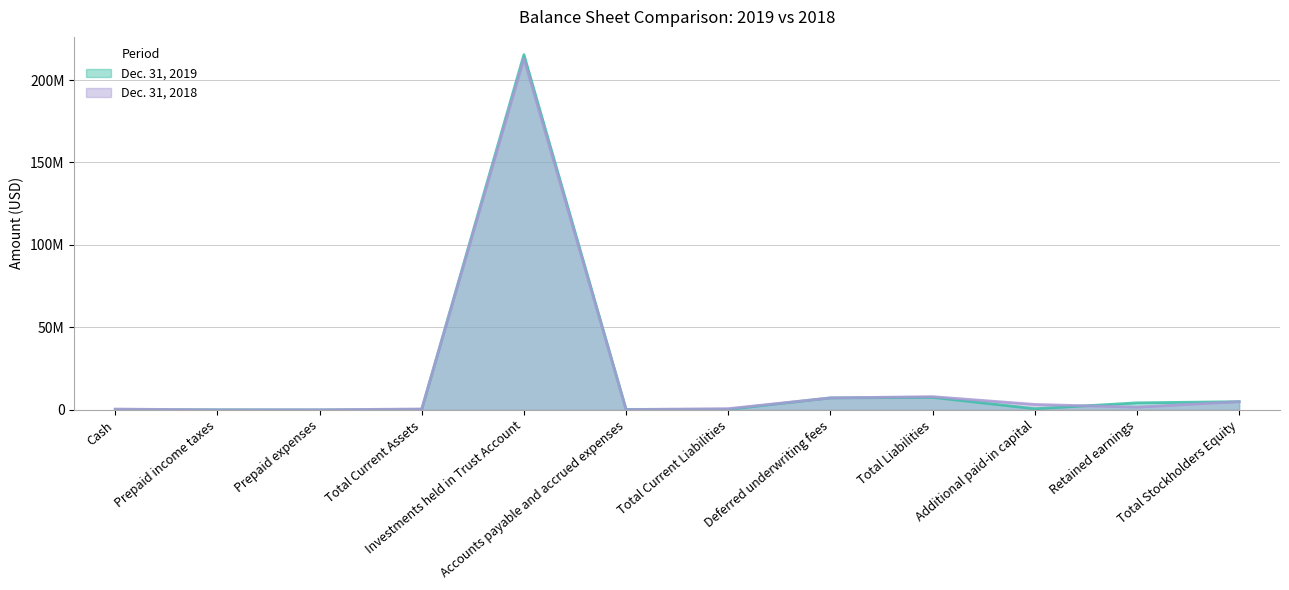

Which label corresponds to the largest value in the chart?

Investments held in Trust Account